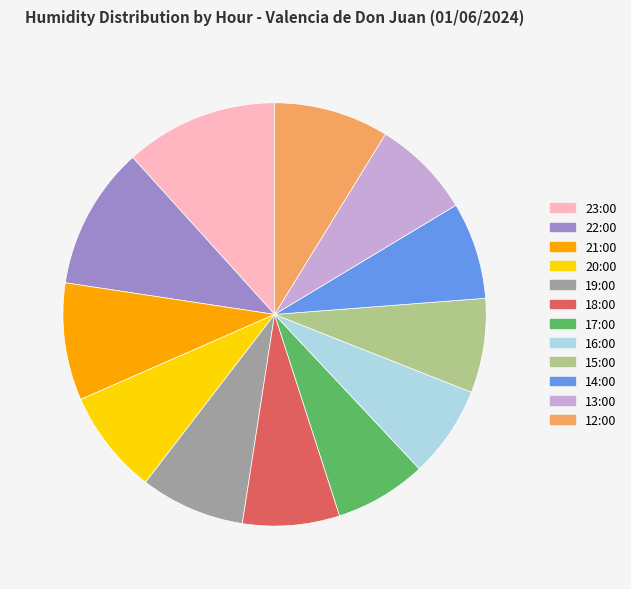

The 18:00 slice represents 7% of the pie. True or false?

True